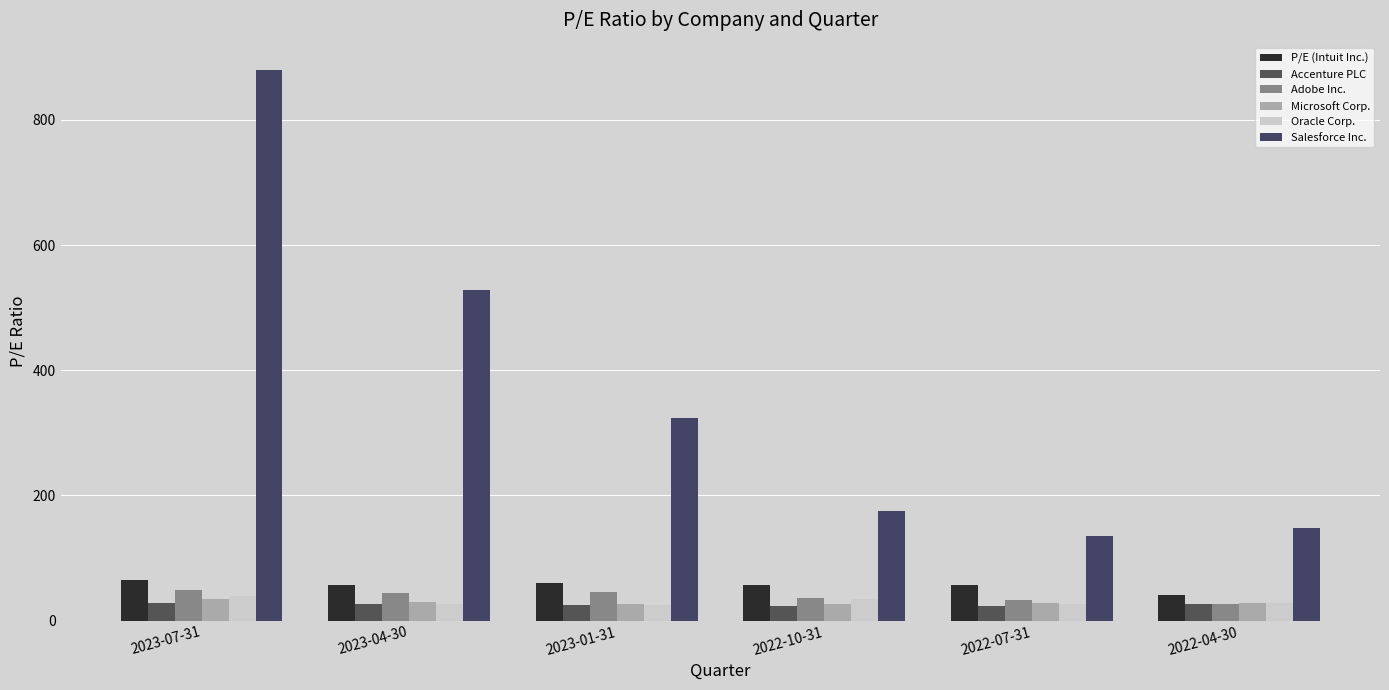

Is it true that Accenture PLC equals 22.9 at 2022-07-31?

True